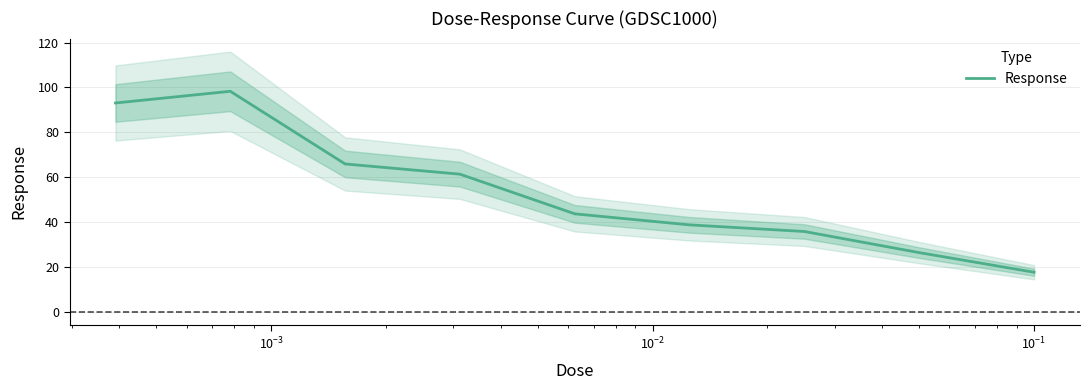

What is the lowest value of the Response series?

17.6